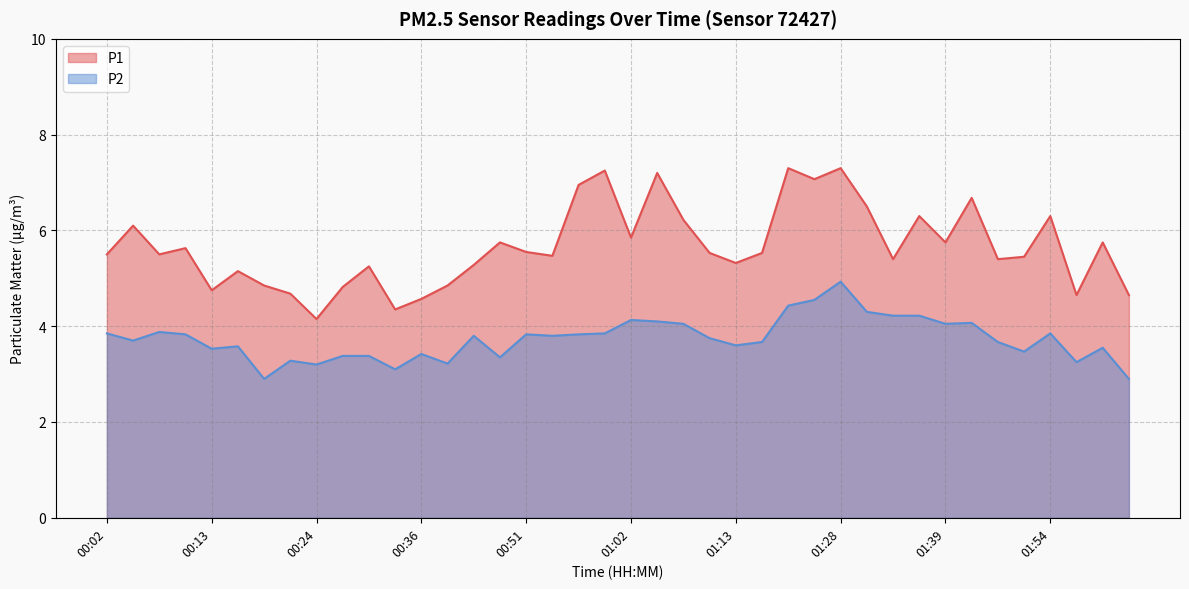

How many data points does each series have?

40